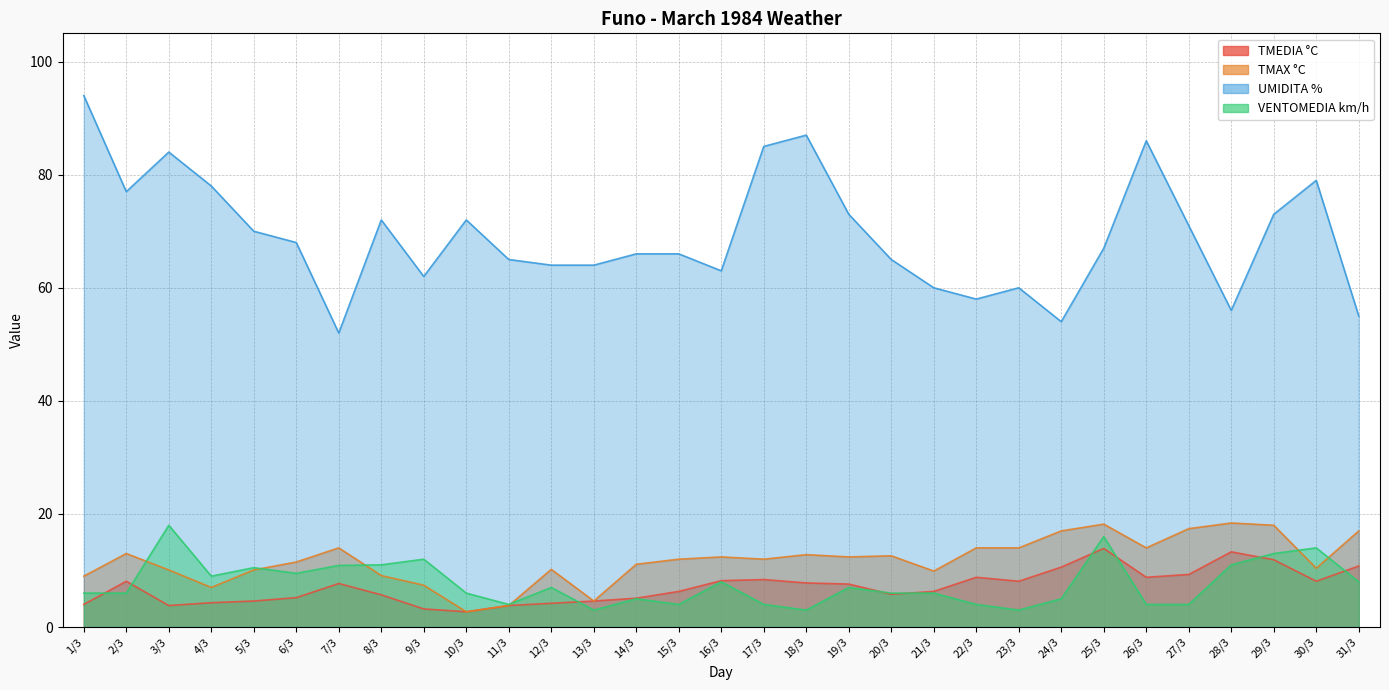

What is the lowest value of the TMEDIA °C series?

2.7